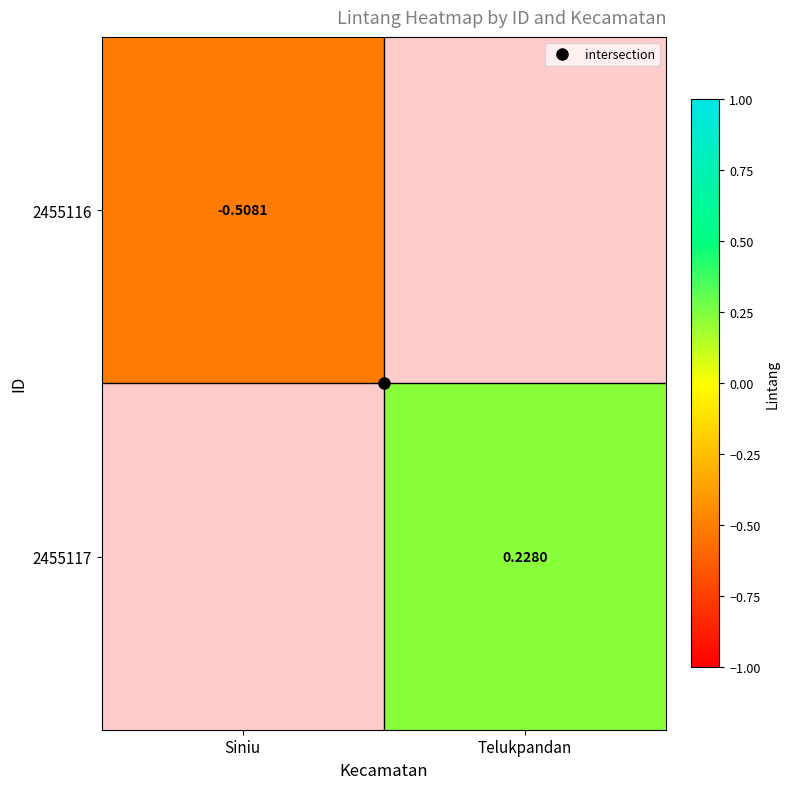

At Siniu, list the series in order from largest to smallest.

2455116, 2455117